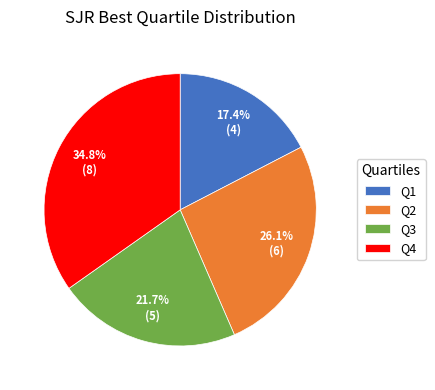

Which has a higher value, Q2 or Q4?

Q4